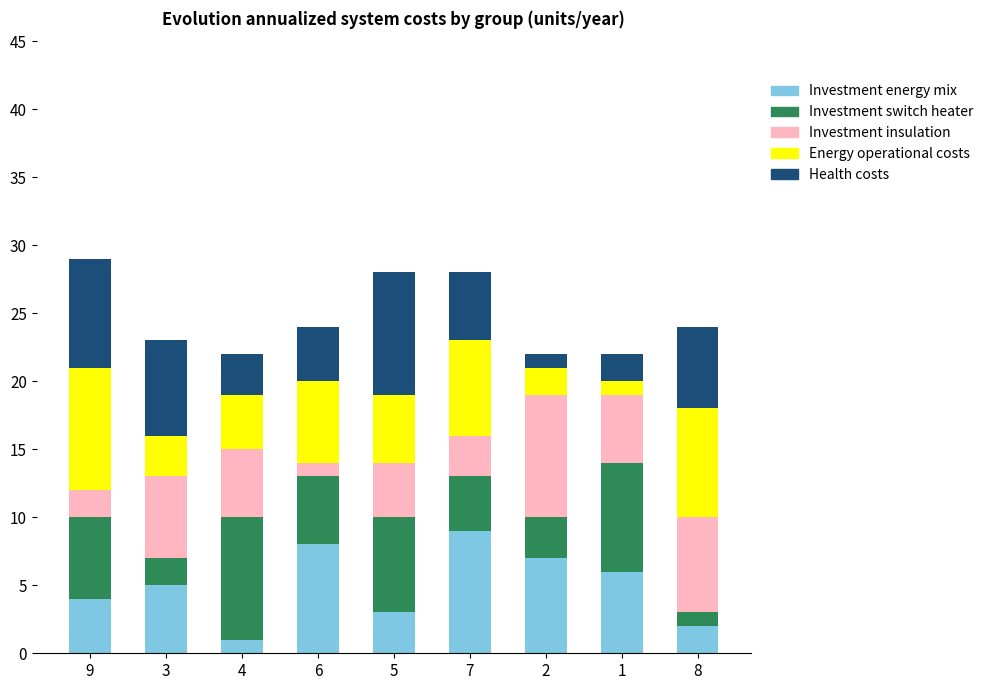

What is the sum of all Investment energy mix values?

45